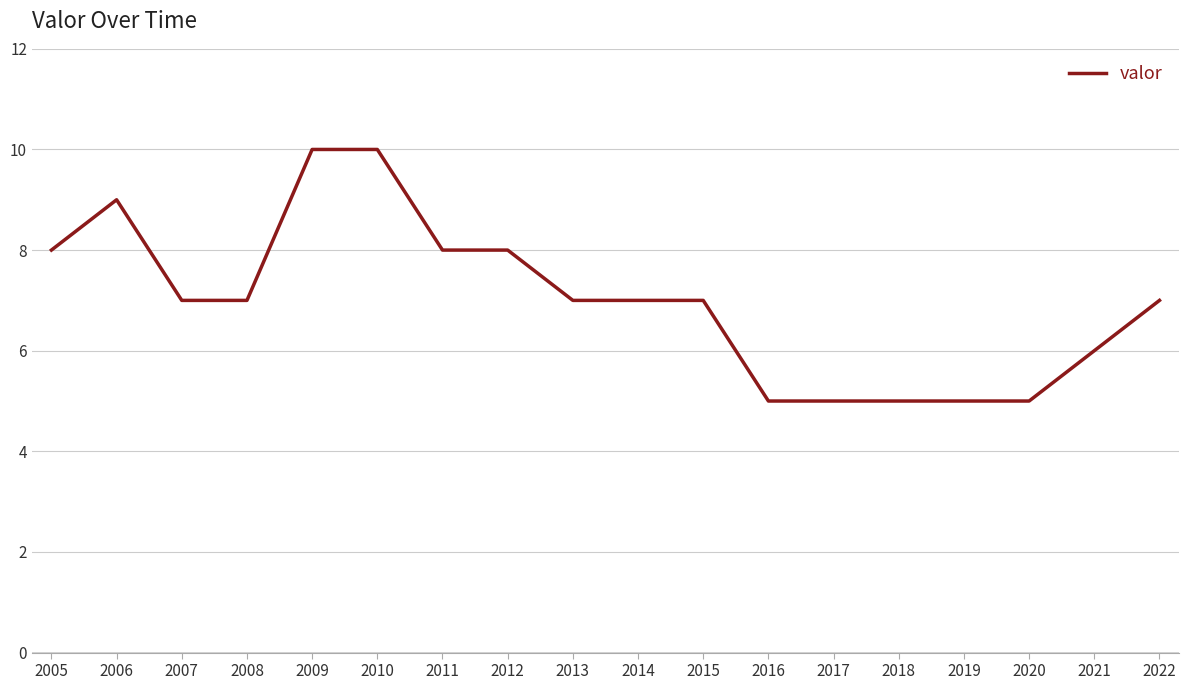

What is the sum of the values at 2007 and 2006?

16